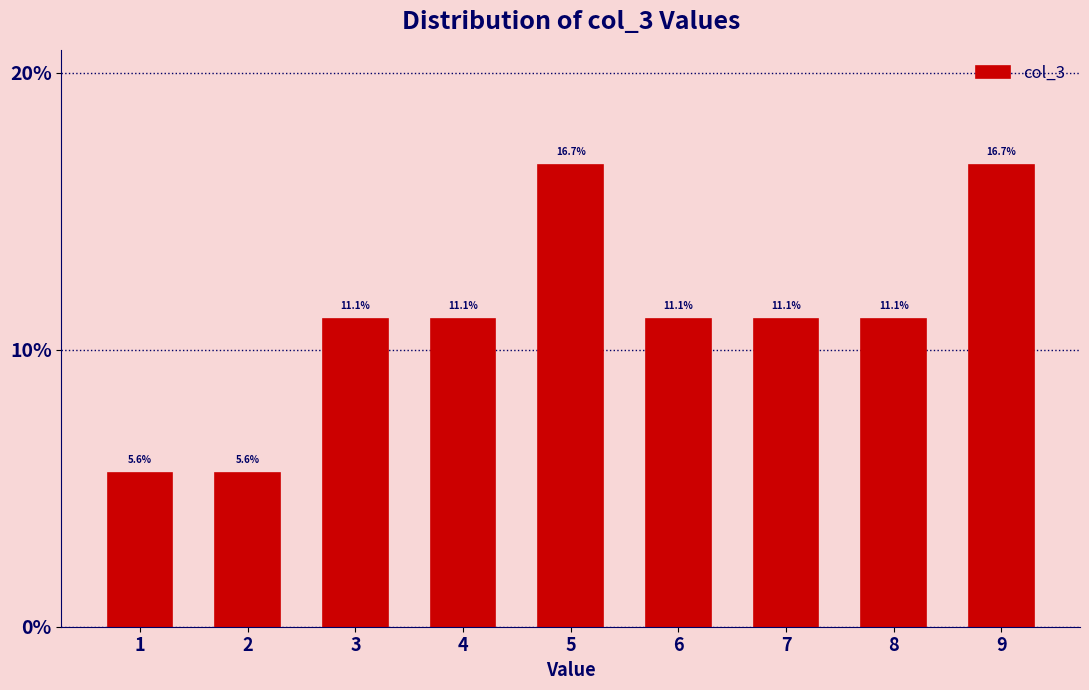

Reading left to right, transcribe all the data shown in this chart.

5.6	5.6	11.1	11.1	16.7	11.1	11.1	11.1	16.7